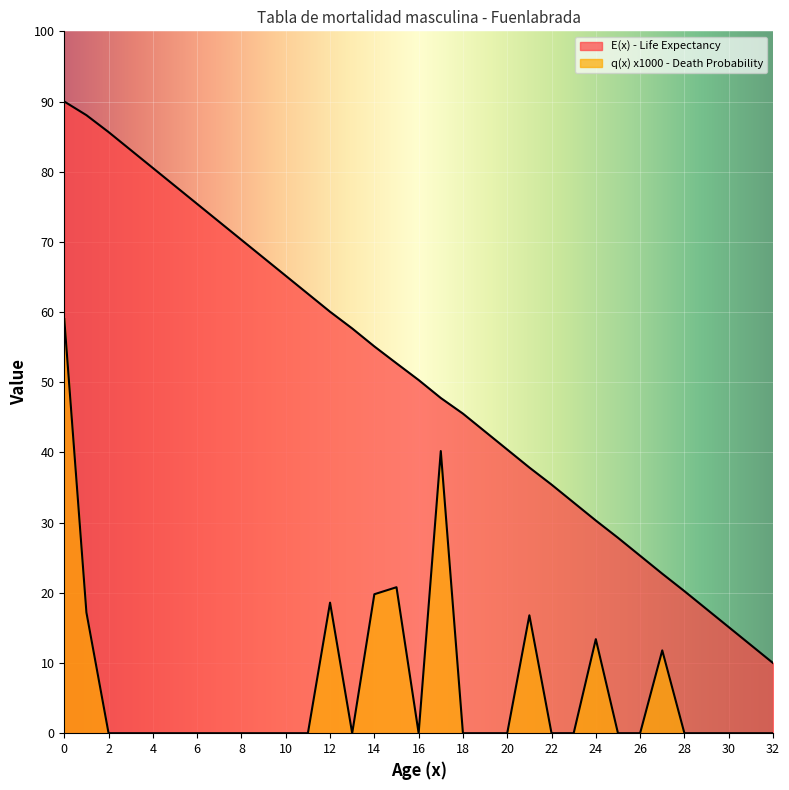

True or false: q(x) x1000 - Death Probability and E(x) - Life Expectancy intersect in this chart.

False